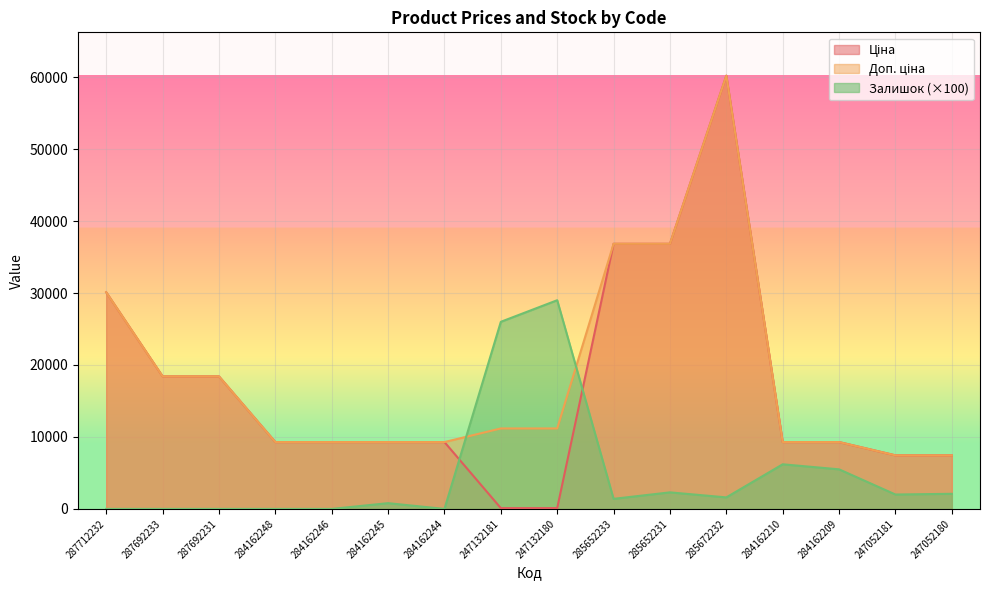

What is the total value across all series at 285652233?

75083.5